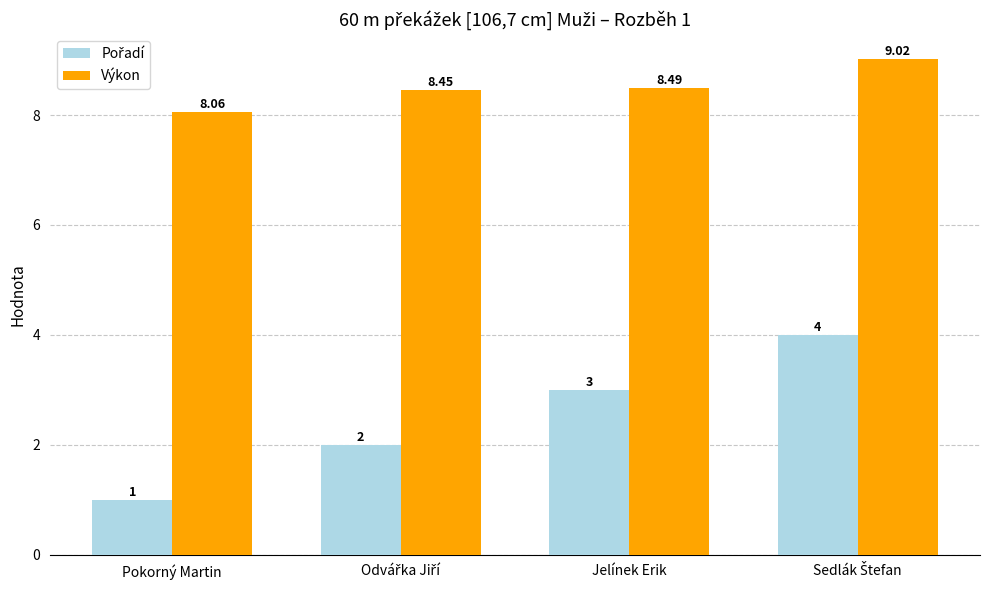

At how many categories does at least one series exceed 3?

4